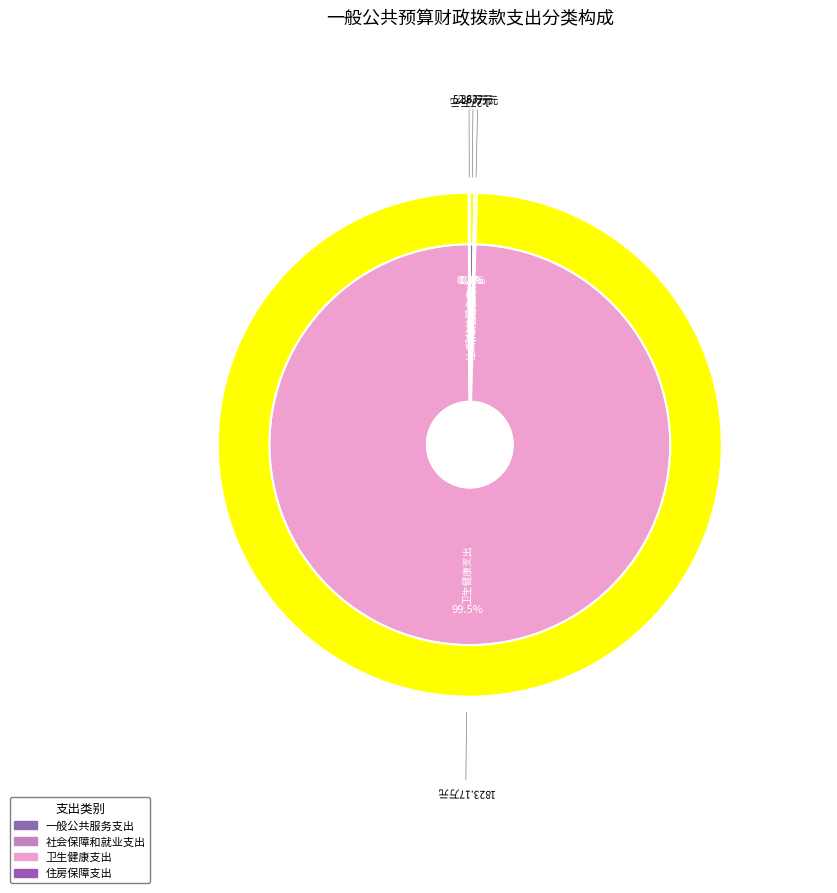

Rank the categories by value from lowest to highest.

住房保障支出, 社会保障和就业支出, 一般公共服务支出, 卫生健康支出